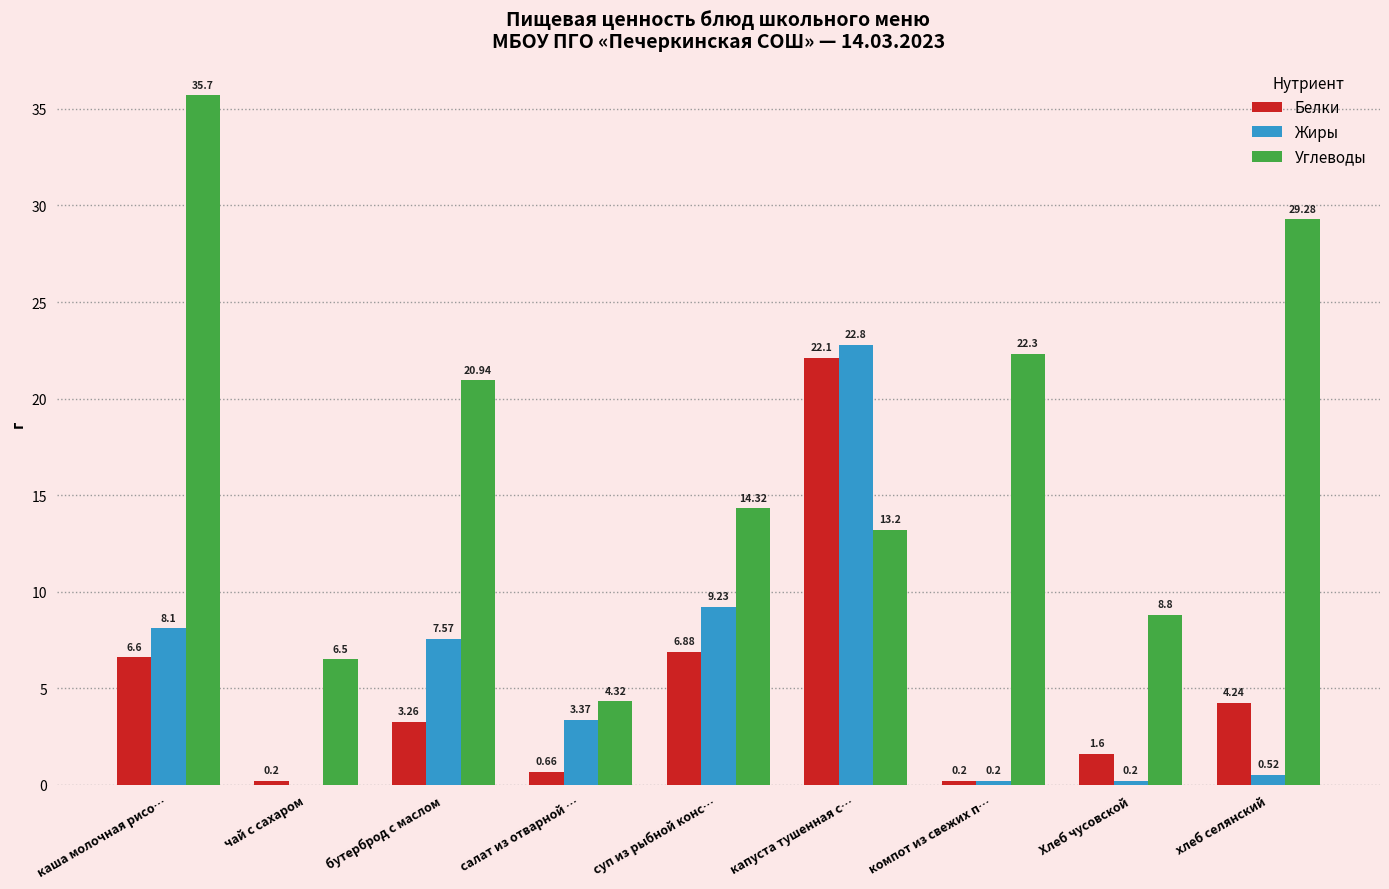

Which category has the highest value in the Жиры series?

капуста тушенная с…